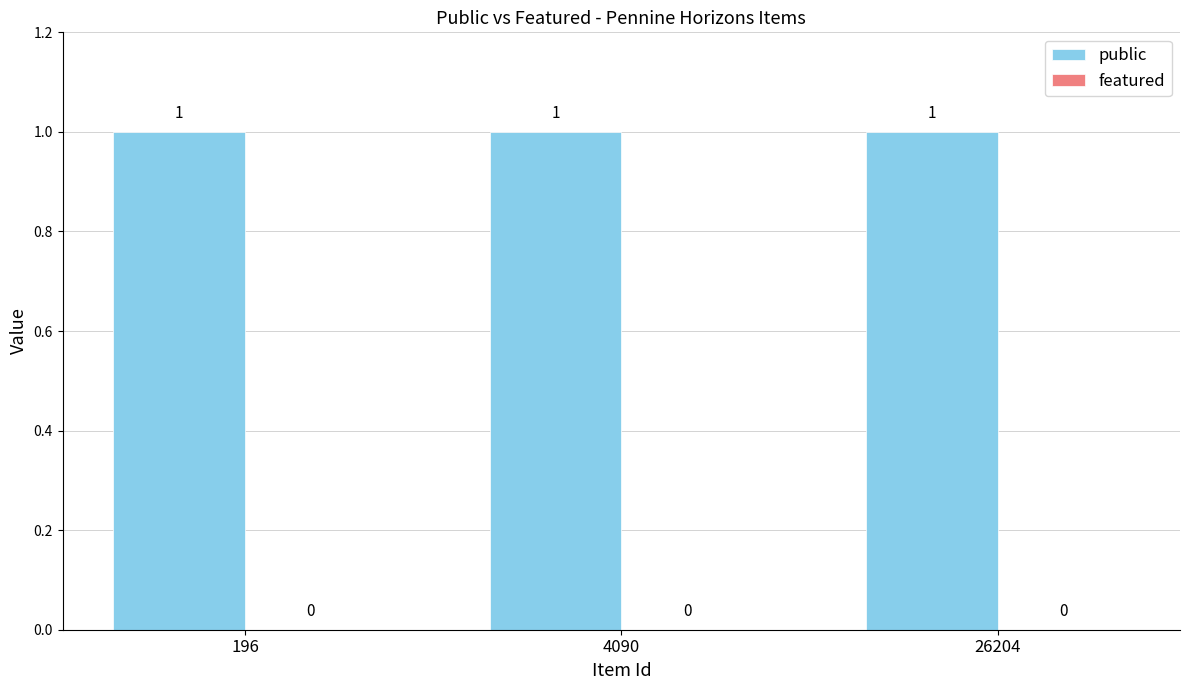

List the labels in order of public value, largest first.

196, 4090, 26204